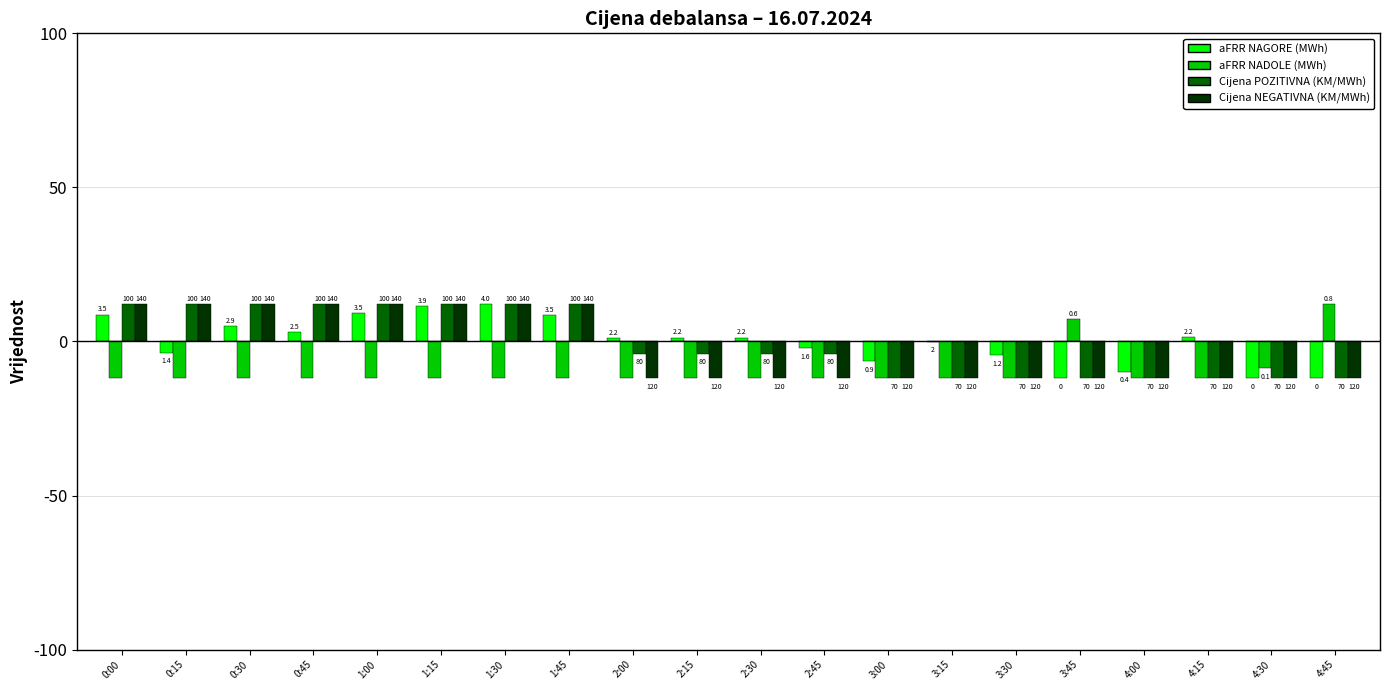

What are all the series names shown in the legend?

aFRR NAGORE (MWh), aFRR NADOLE (MWh), Cijena POZITIVNA (KM/MWh), Cijena NEGATIVNA (KM/MWh)